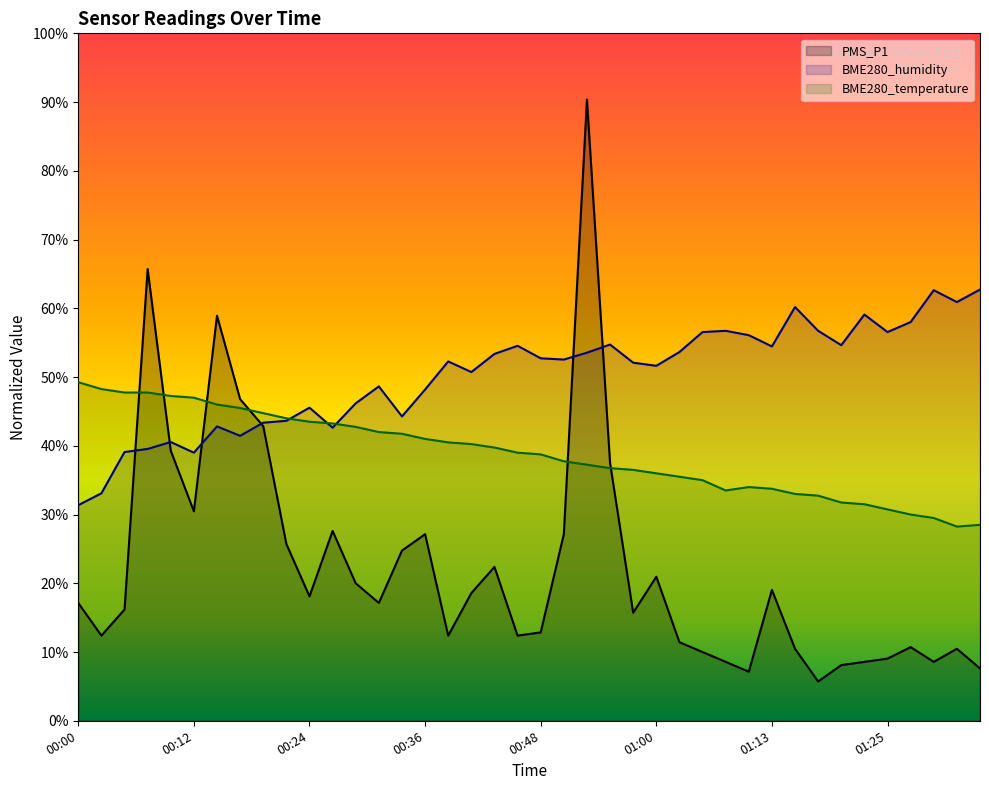

The BME280_humidity series shows 54.7 at 00:56. True or false?

True